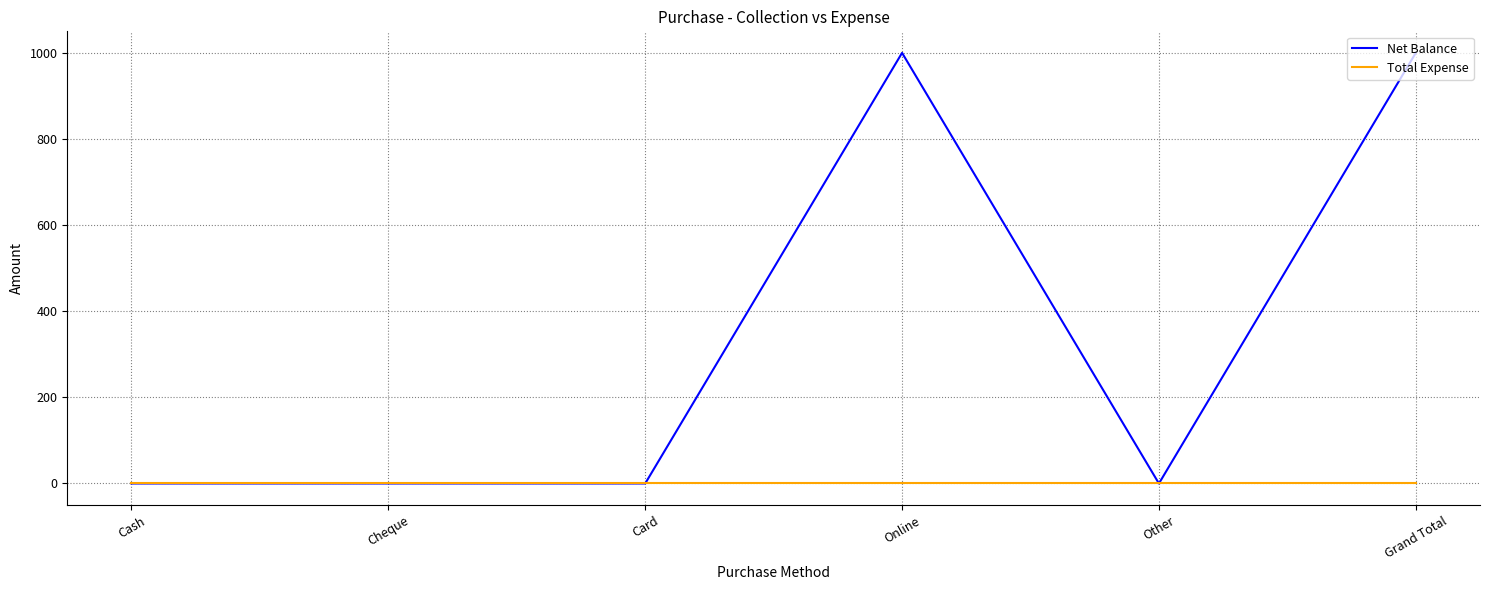

What is the total value across all series at Online?

1000